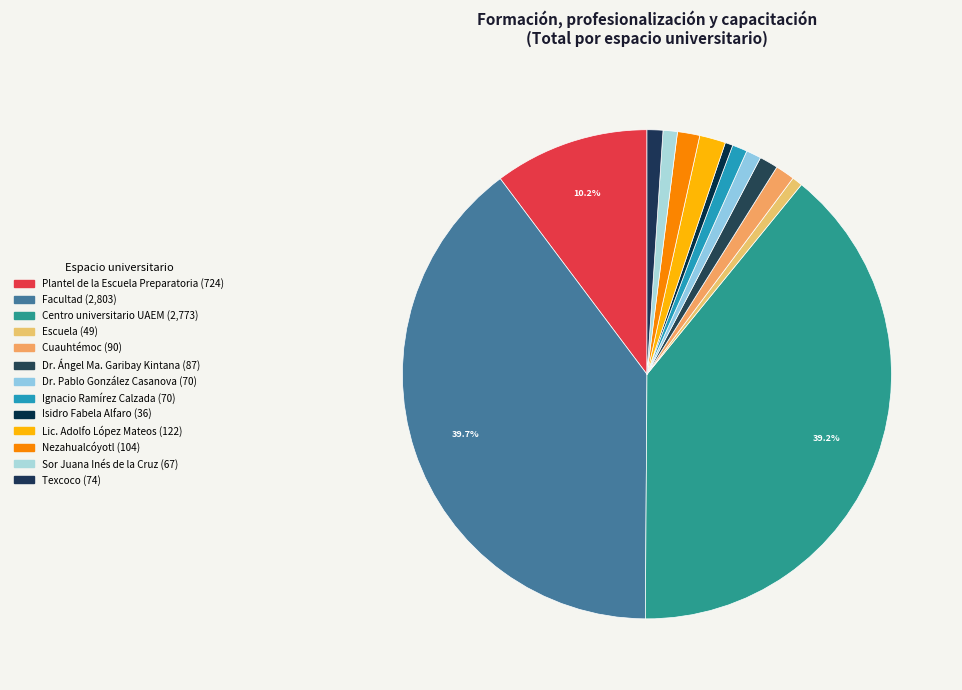

What percentage is NOT represented by Sor Juana Inés de la Cruz?

99.1%